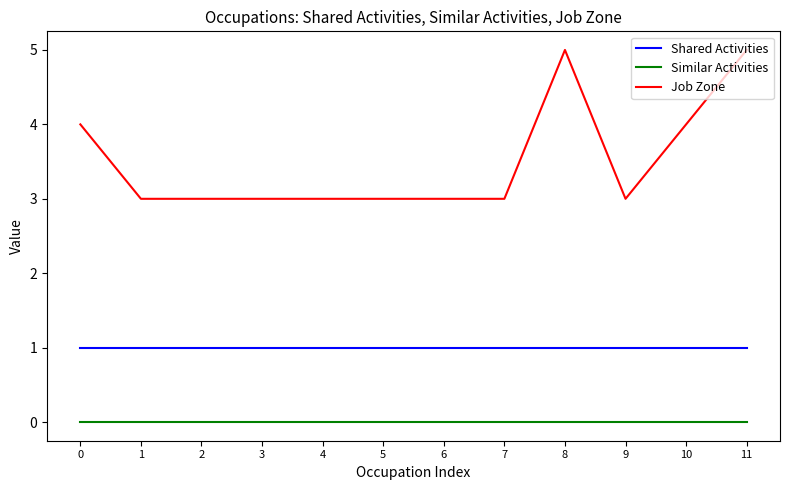

Does the chart have visible grid lines?

No